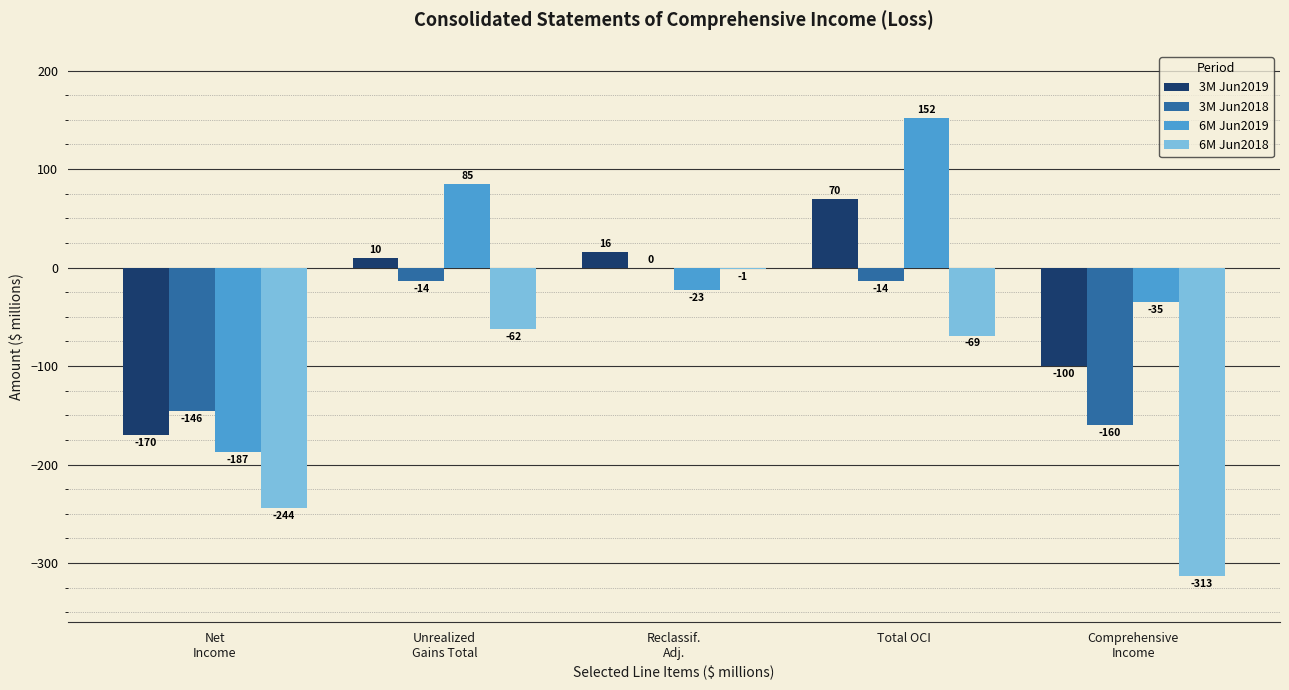

True or false: 6M Jun2018 has a value of -69 at Total OCI.

True